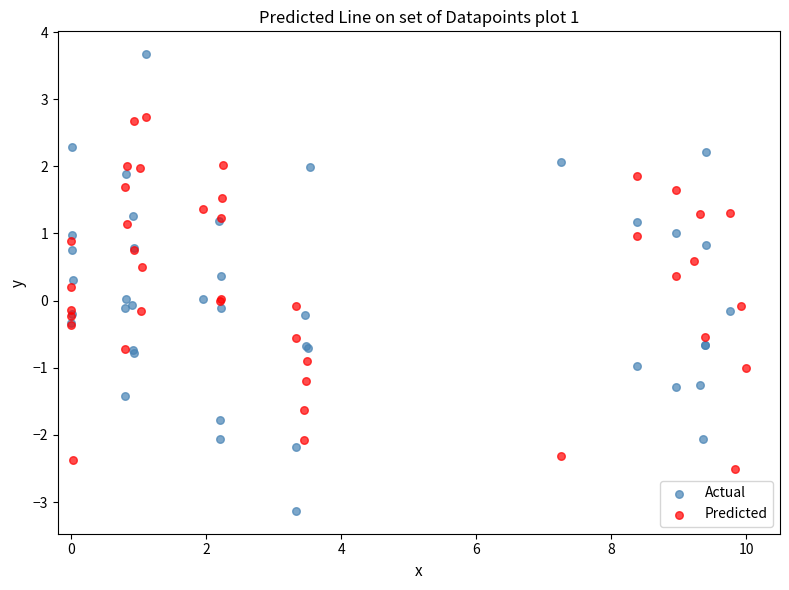

Which series reaches the maximum Y coordinate?

Actual